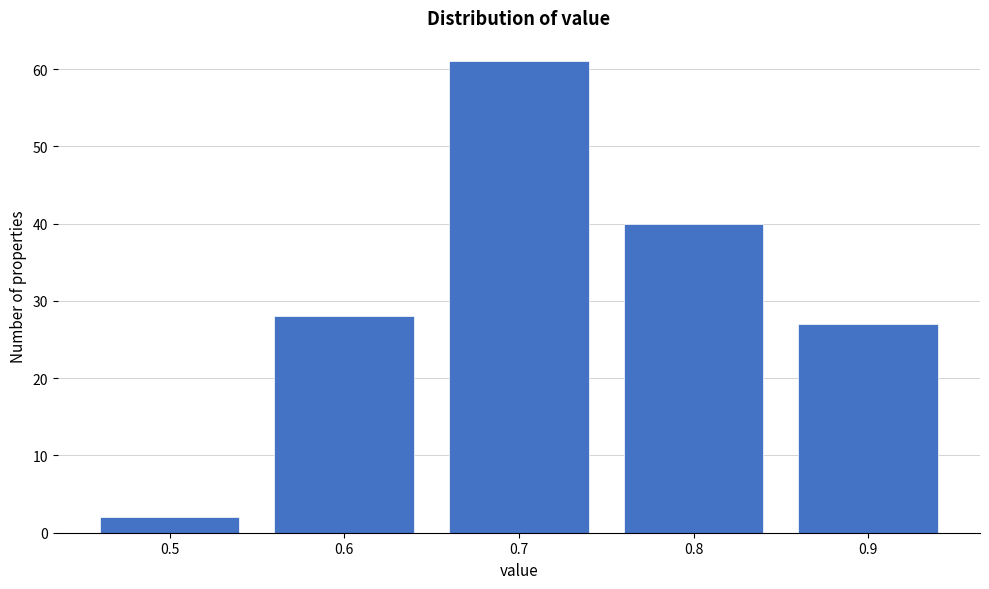

Reading left to right, extract all data points from this chart.

2	28	61	40	27